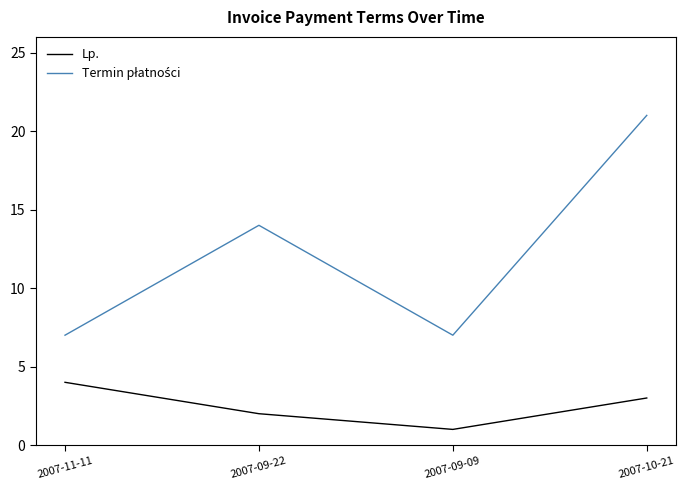

What is the total value across all series at 2007-09-09?

8